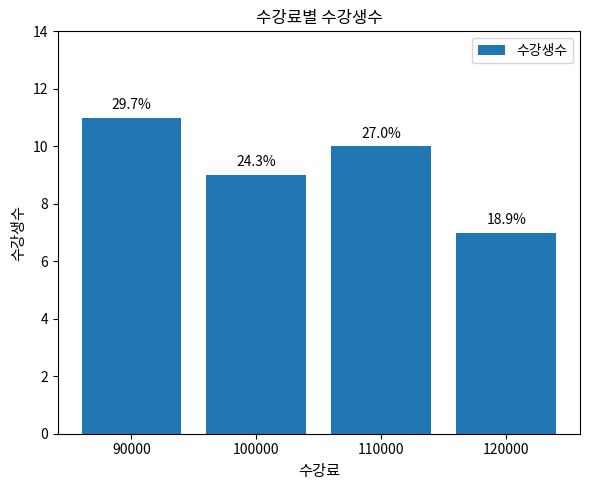

Reading left to right, transcribe all the data shown in this chart.

11	9	10	7